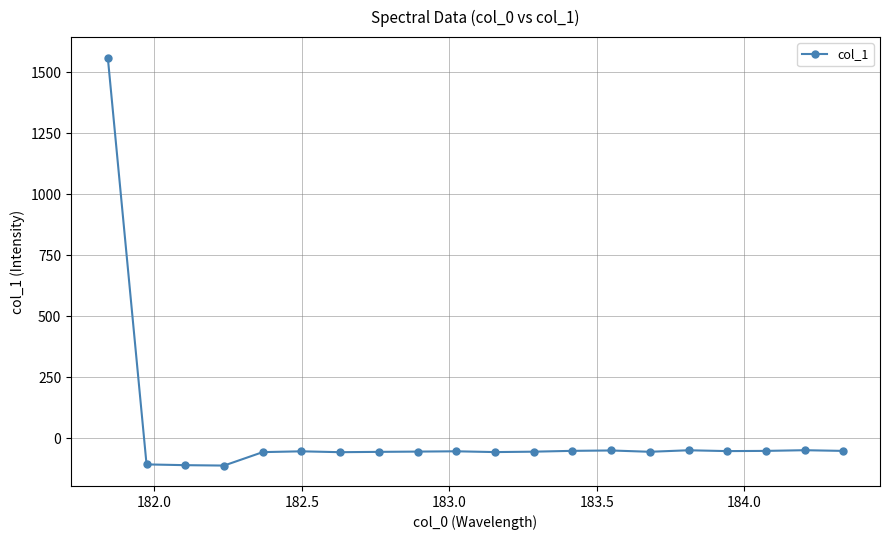

What is the maximum value shown in the chart?

1560.8